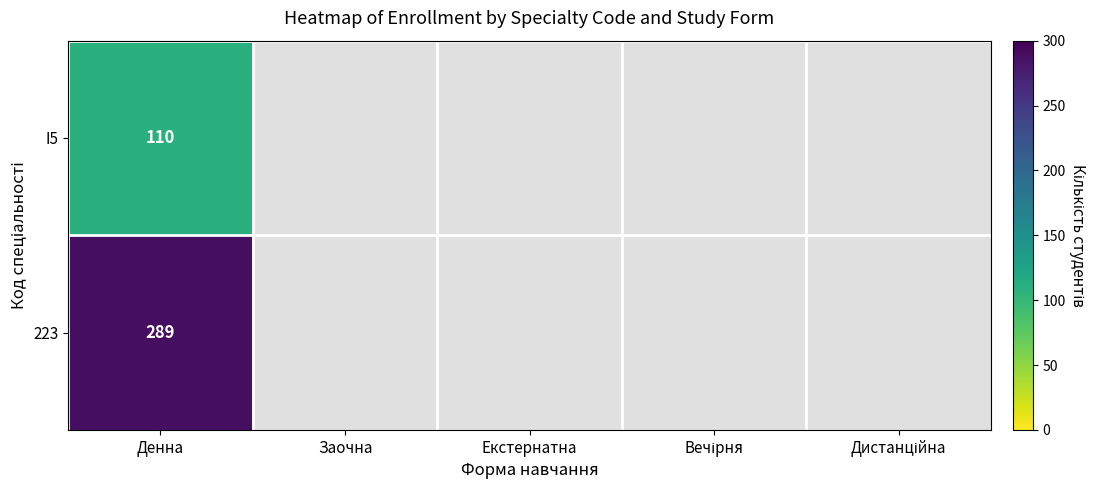

Where is I5 nearest to the value 110?

Денна